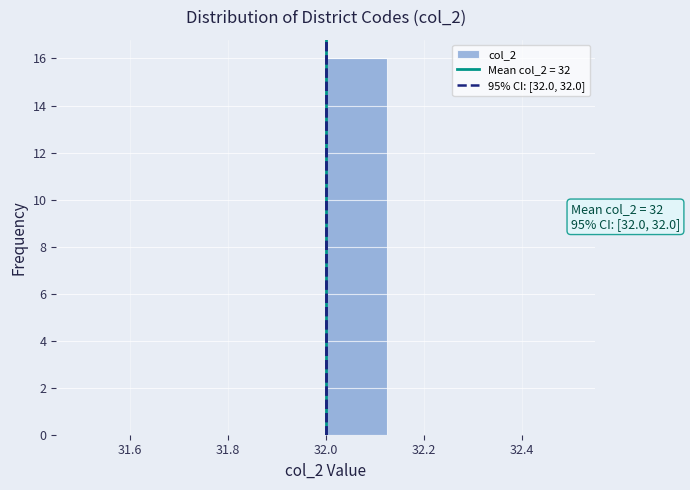

Which range on the x-axis has the tallest bar?

32.000 to 32.125